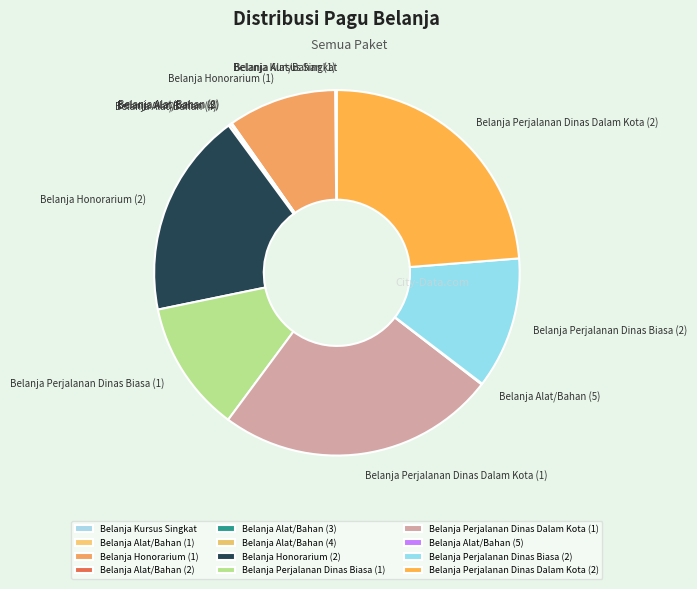

Which slice is the largest?

Belanja Perjalanan Dinas Dalam Kota (1)